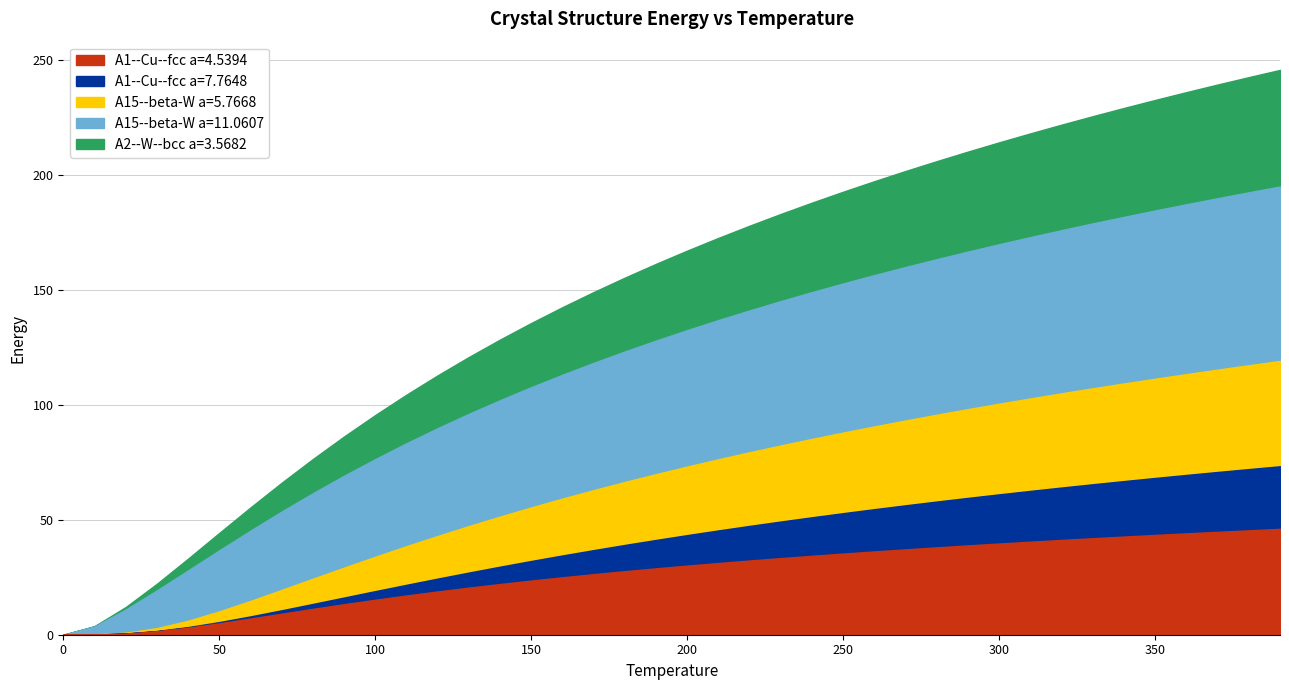

The A1--Cu--fcc a=7.7648 series shows 9.5 at 160. True or false?

True